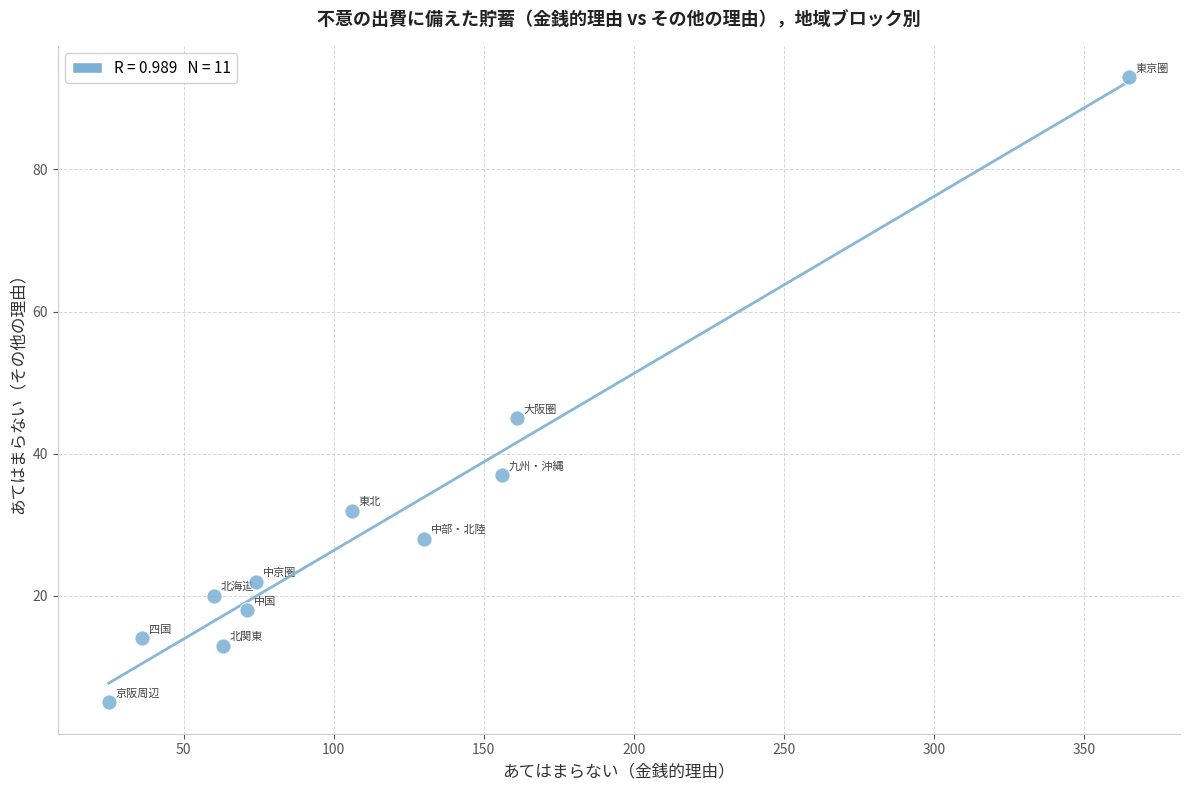

What Y value in the scatter plot is closest to 49?

45